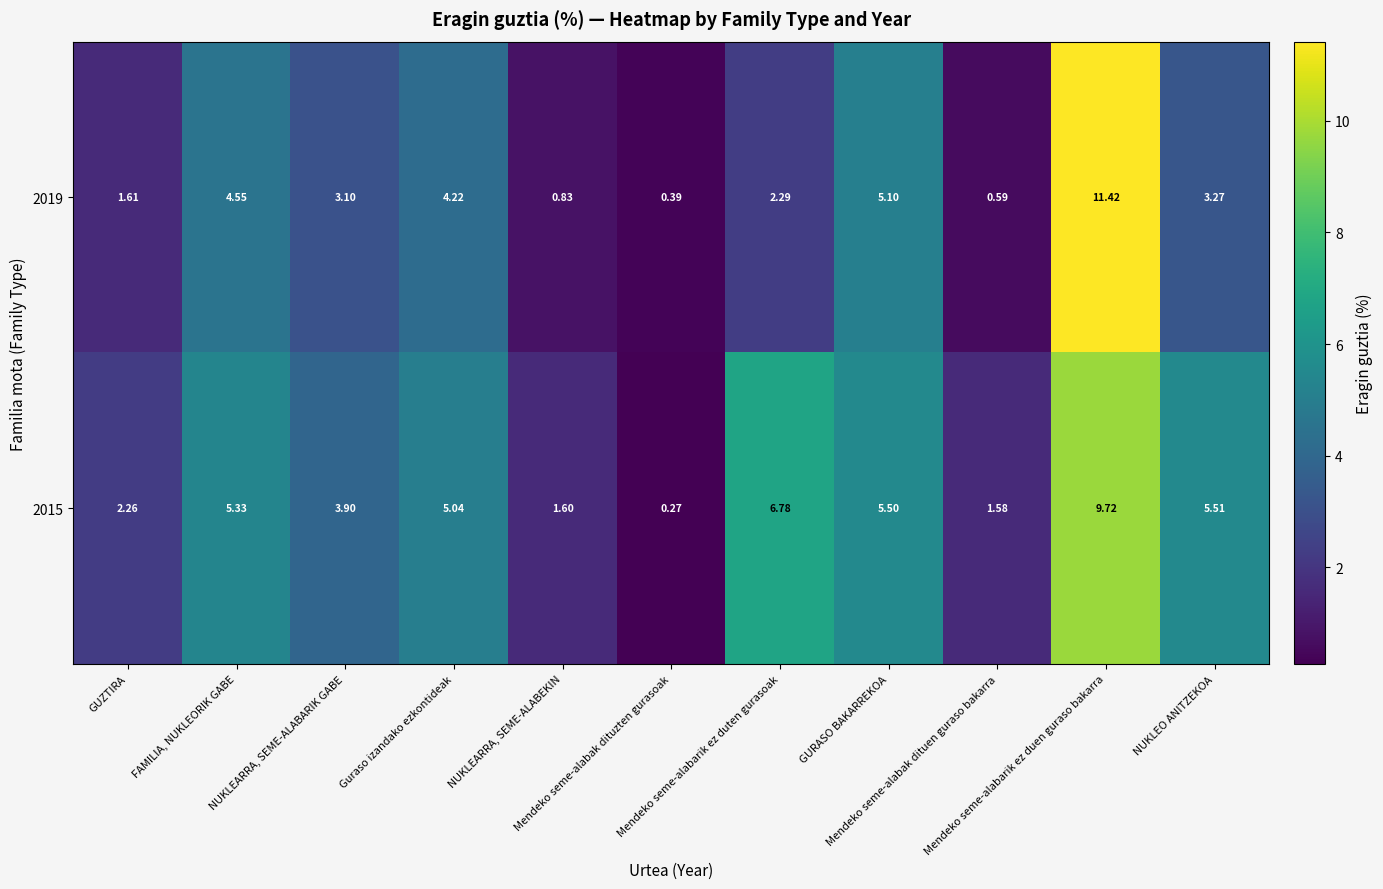

What is the spread (max minus min) of values at NUKLEO ANITZEKOA?

2.2